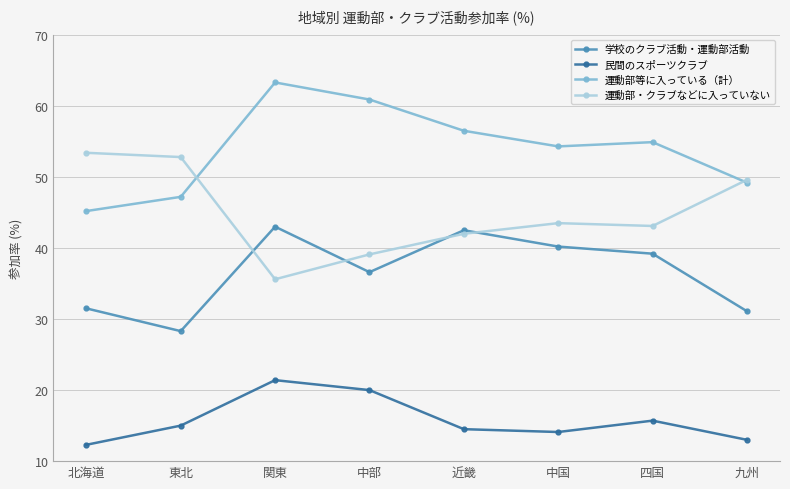

At which category is the sum across all series the highest?

関東